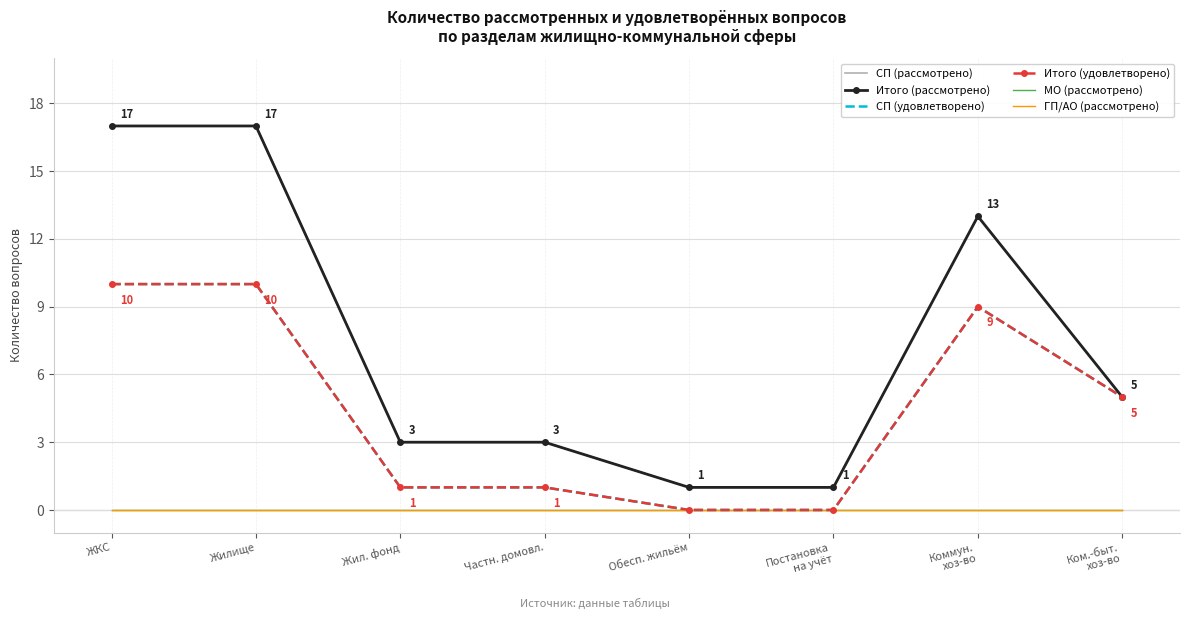

What value does the Итого (рассмотрено) series have at Частн. домовл.?

3